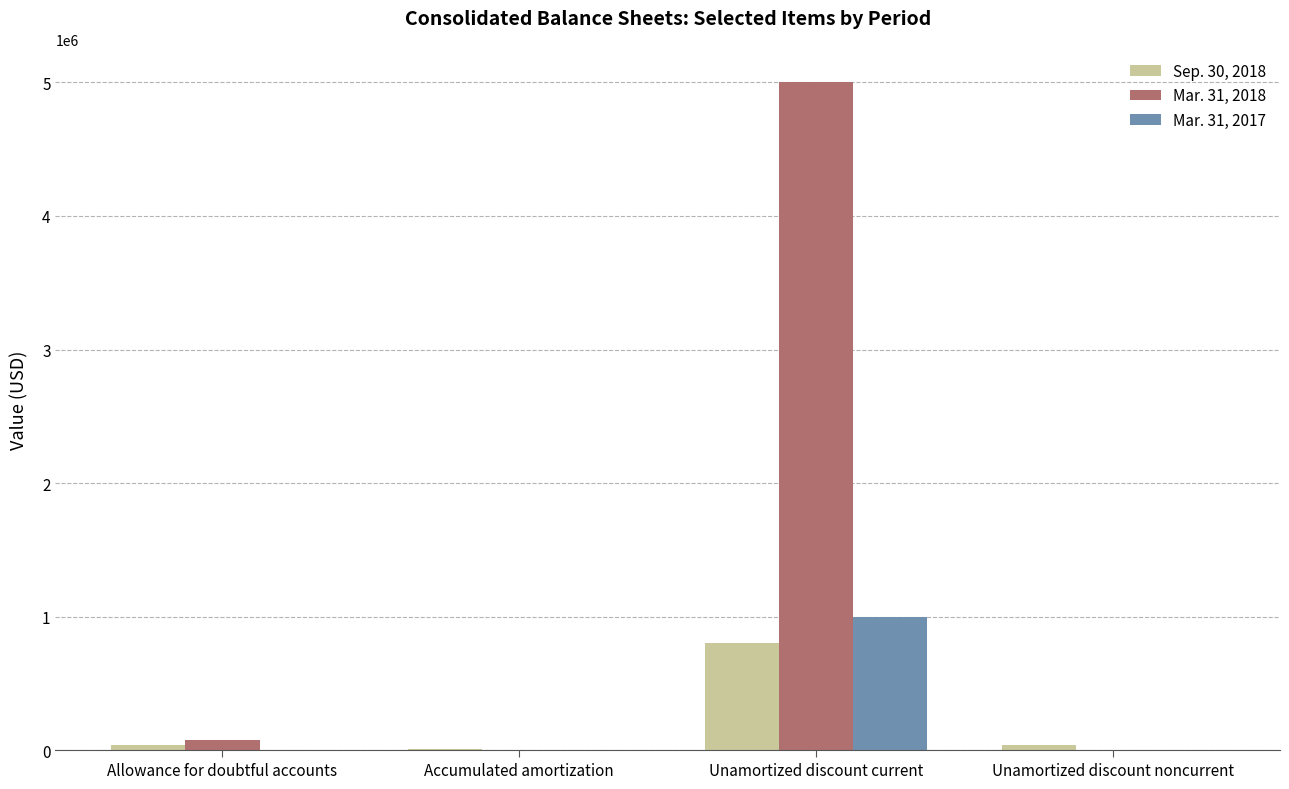

At which category is the sum across all series the highest?

Unamortized discount current